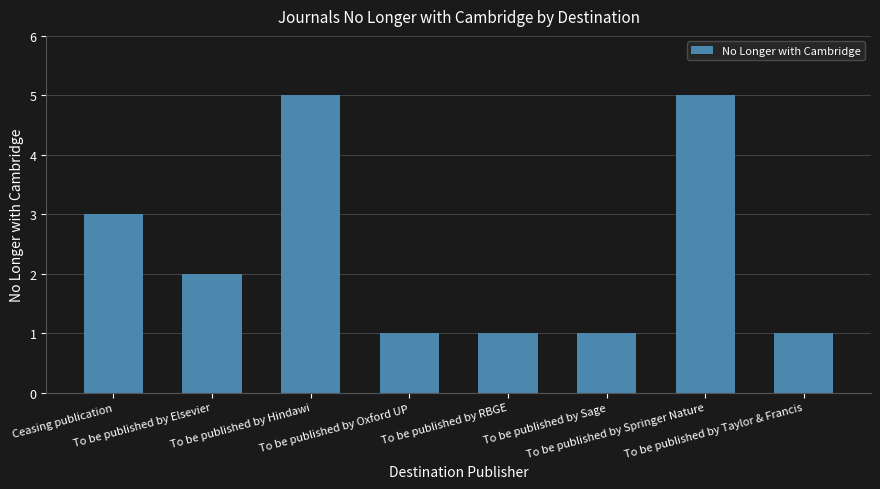

What is the approximate value at To be published by Taylor & Francis?

1